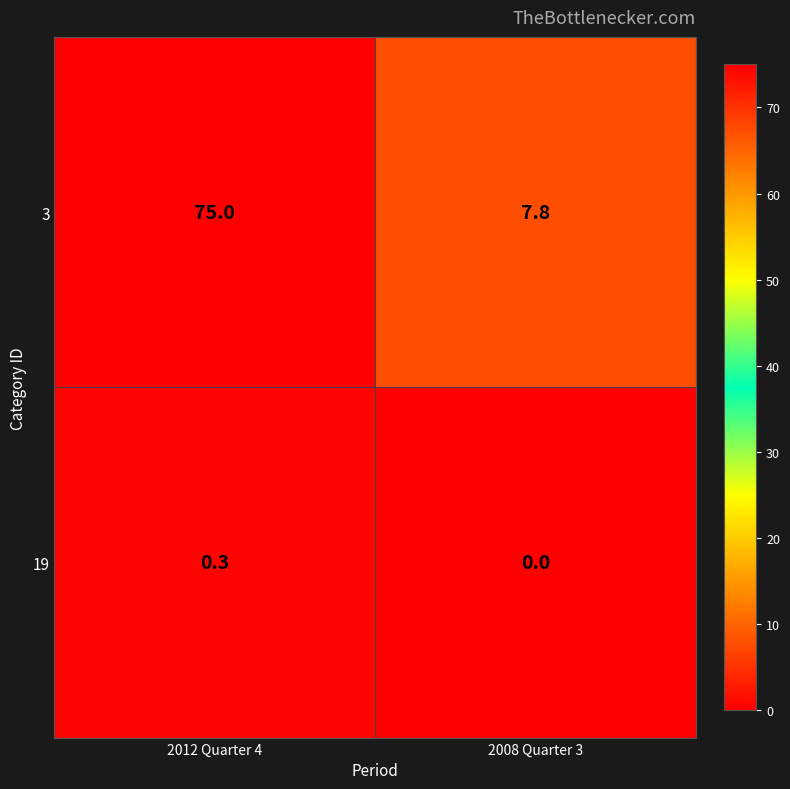

Which category has the highest value in the 19 series?

2012 Quarter 4